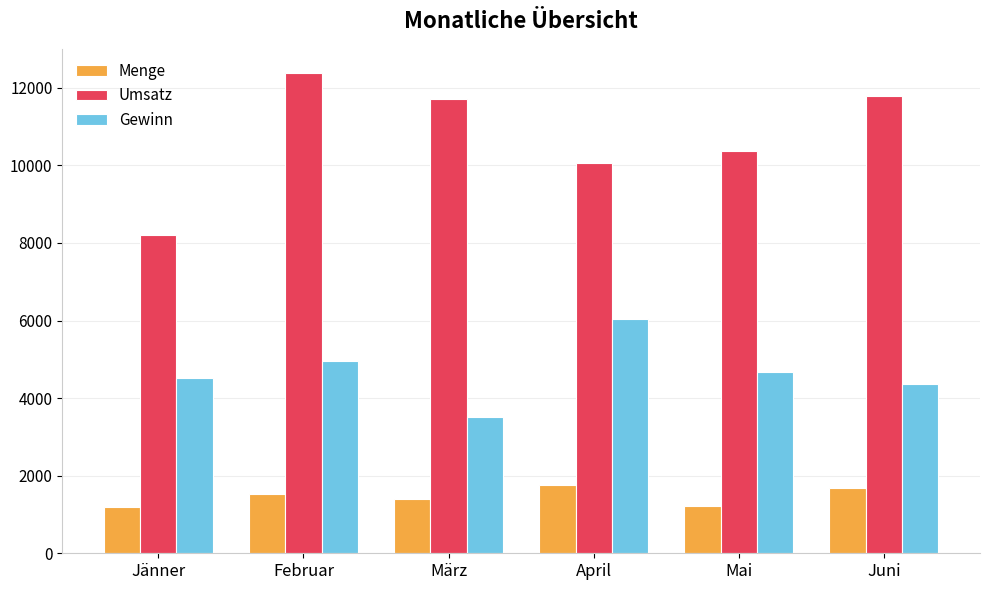

What is the maximum value shown in the chart?

12385